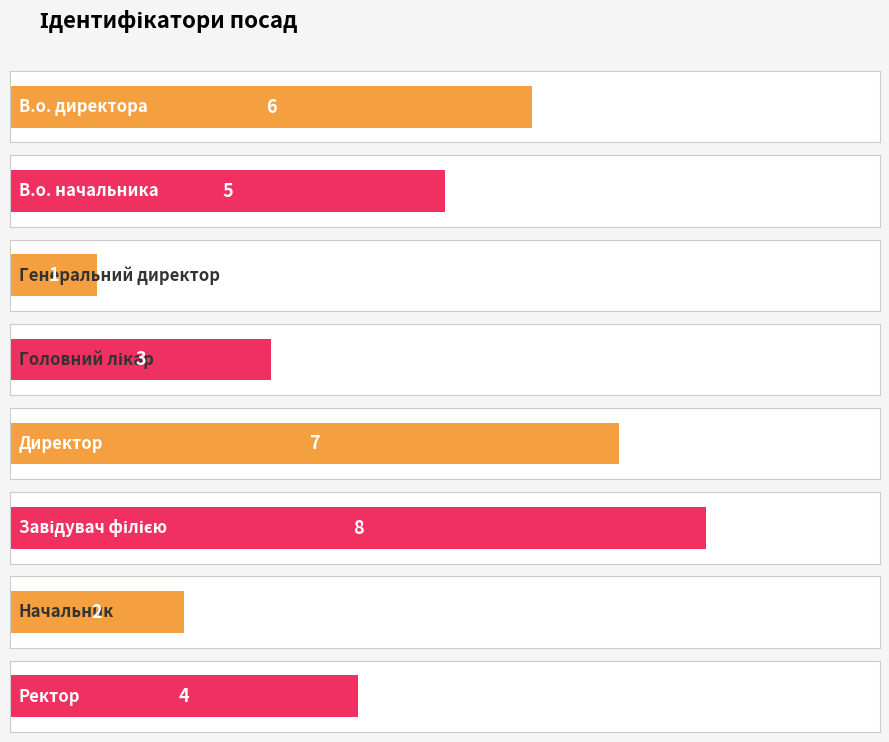

The chart shows a value of 3 at Начальник. True or false?

False